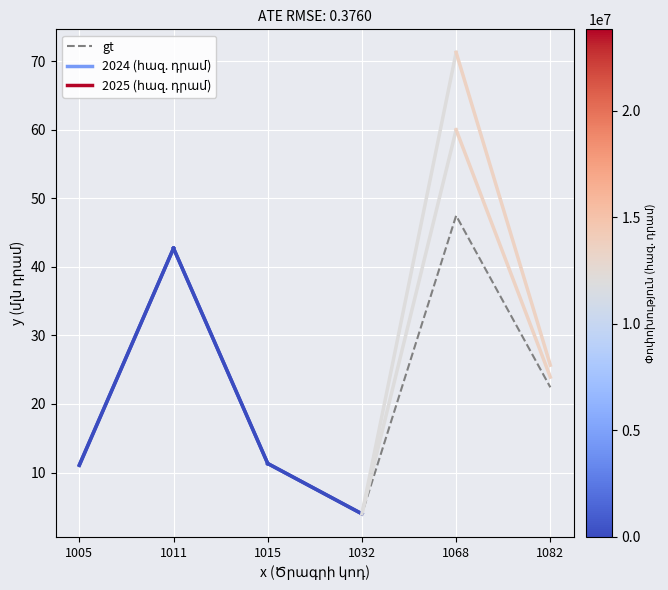

At which category does the data reach its first local valley?

1032